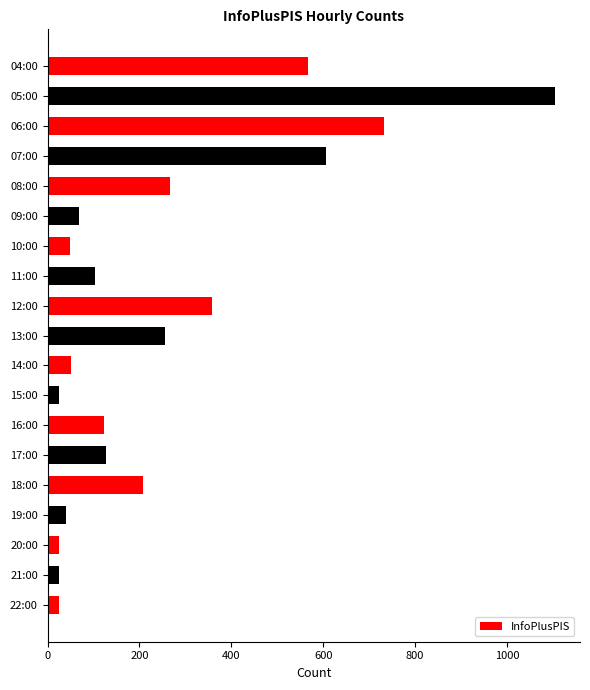

What is the value of the 8th bar from the top?

103